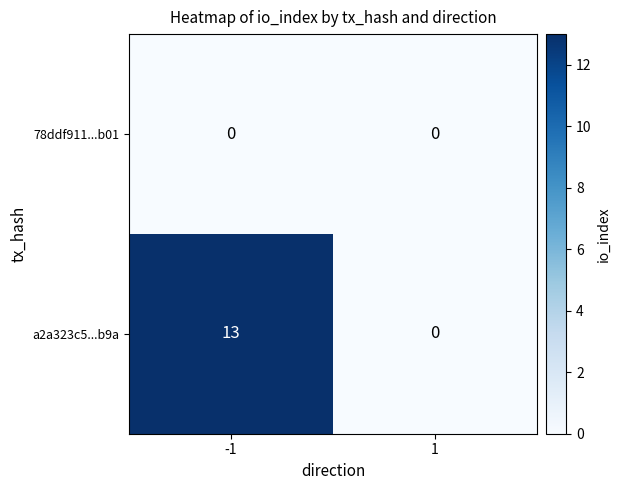

At how many categories does at least one series exceed 1?

1